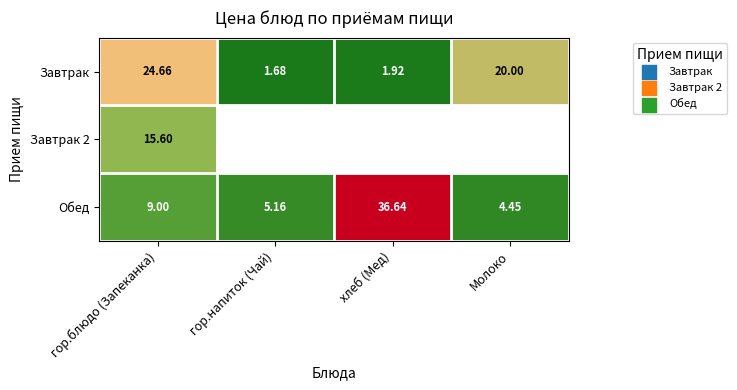

Rank the categories by Обед value from highest to lowest.

хлеб (Мед), гор.блюдо (Запеканка), гор.напиток (Чай), Молоко